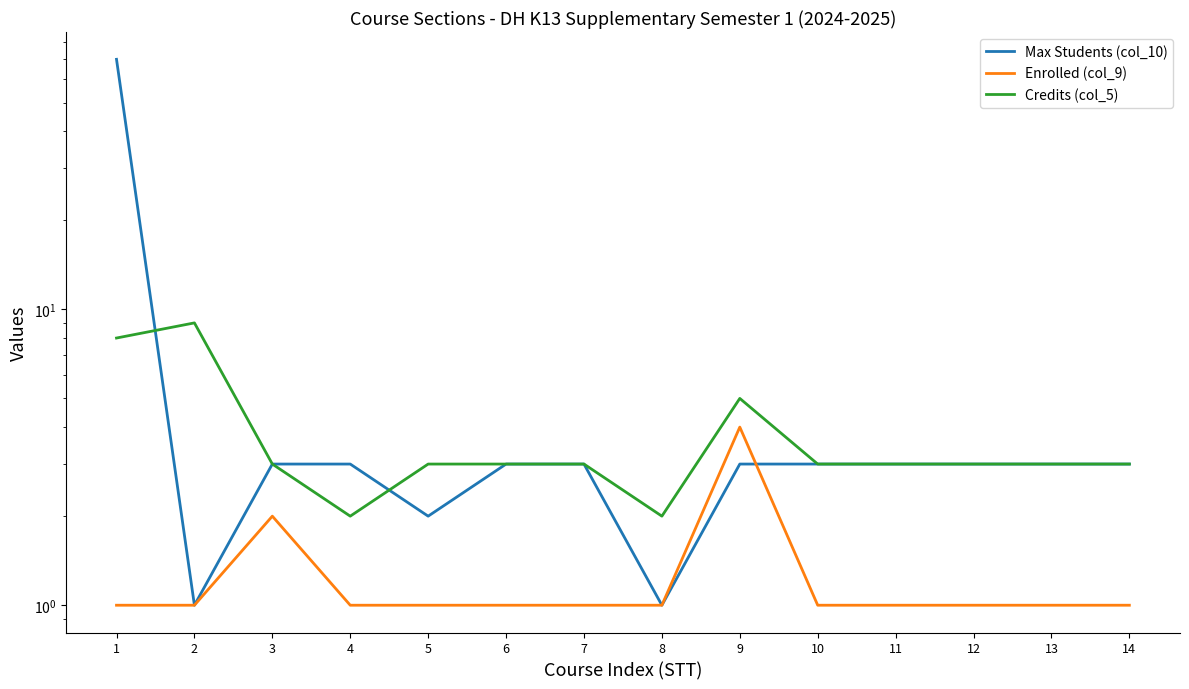

Between 9 and 14, which series saw the biggest shift?

Enrolled (col_9)